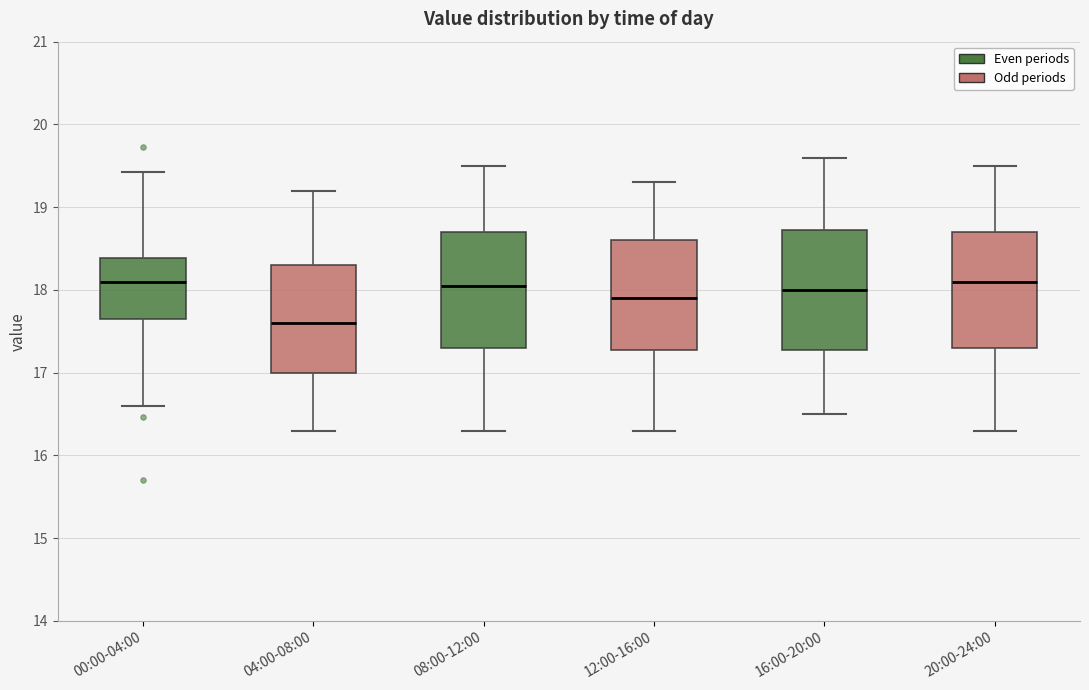

Reading left to right, transcribe this box plot: for each box, give where its median line is, the range the box spans, and where its two whiskers end, as read against the y-axis. The values are not printed on the chart, so give them approximately, as read against the axis.

00:00-04:00: median 18.1, box 17.6 to 18.4, whiskers 16.6 to 19.4
04:00-08:00: median 17.6, box 17.0 to 18.3, whiskers 16.3 to 19.2
08:00-12:00: median 18.1, box 17.3 to 18.7, whiskers 16.3 to 19.5
12:00-16:00: median 17.9, box 17.3 to 18.6, whiskers 16.3 to 19.3
16:00-20:00: median 18.0, box 17.3 to 18.7, whiskers 16.5 to 19.6
20:00-24:00: median 18.1, box 17.3 to 18.7, whiskers 16.3 to 19.5